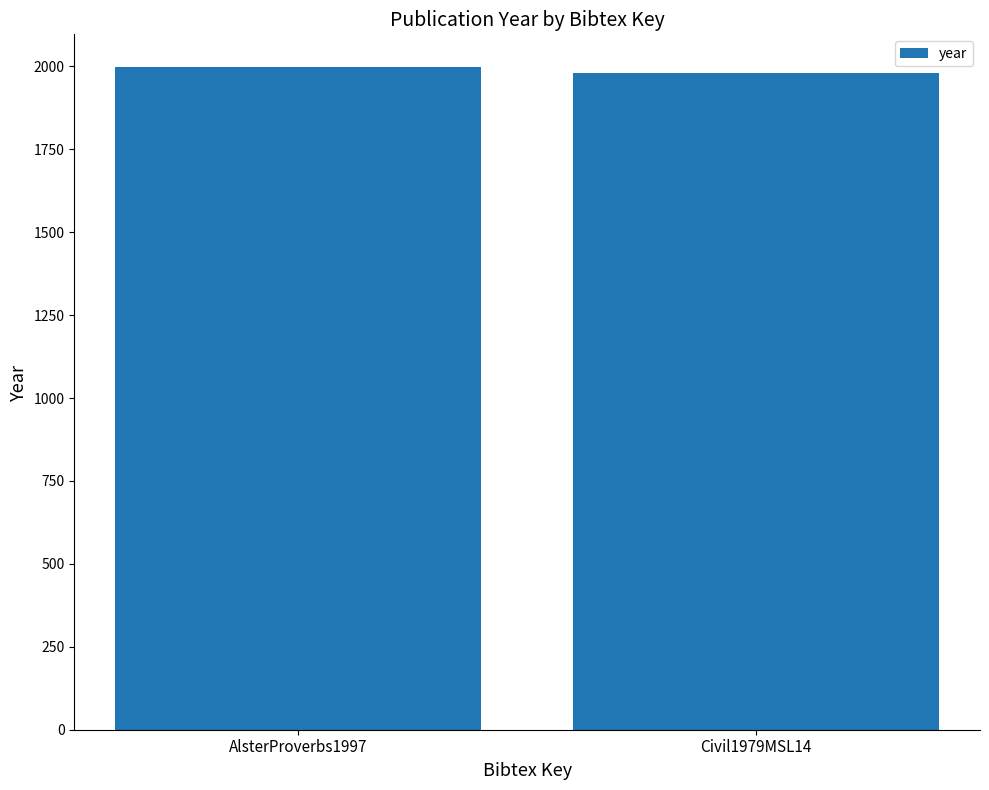

What is the change in value from AlsterProverbs1997 to Civil1979MSL14?

-18